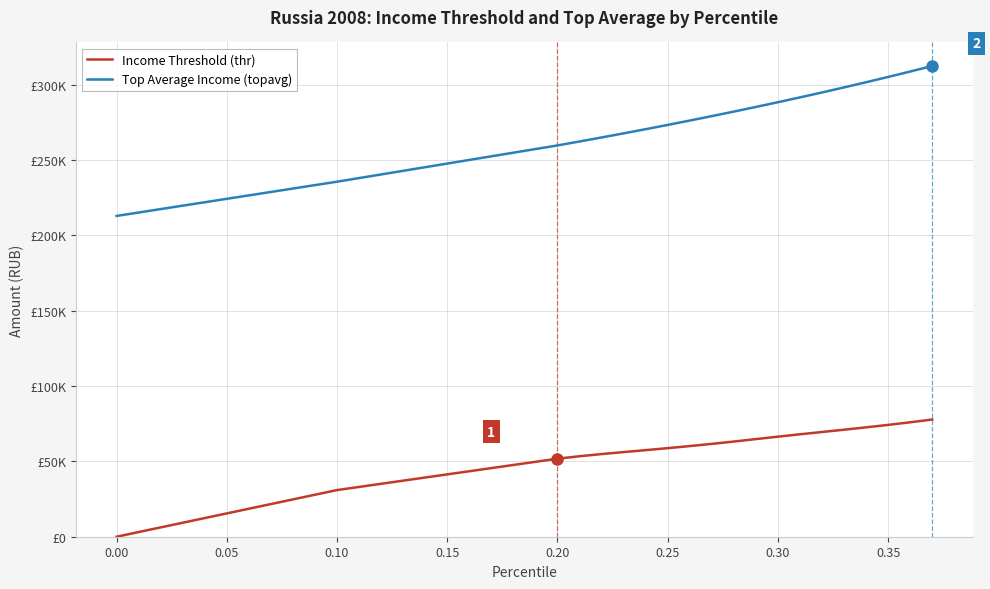

Is this an area chart (filled region under the line)?

No